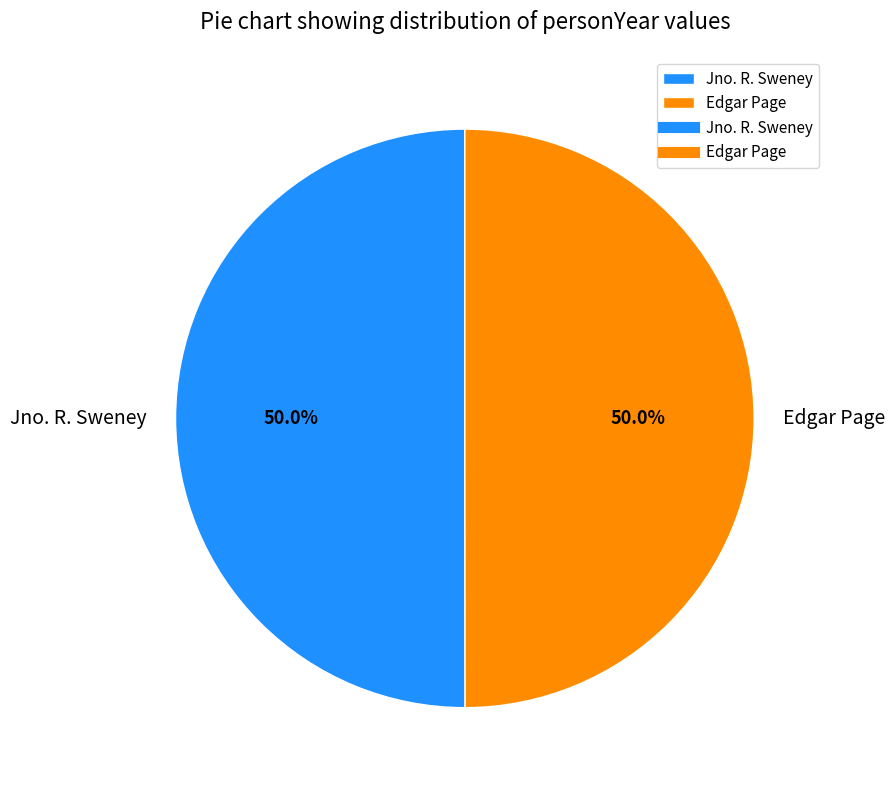

Approximately how many times larger is the value at Edgar Page compared to Jno. R. Sweney?

1.0